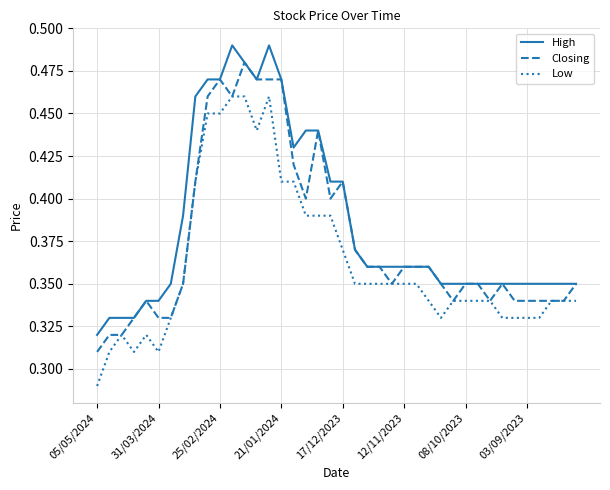

List the series in order of their peak value, highest first.

High, Closing, Low